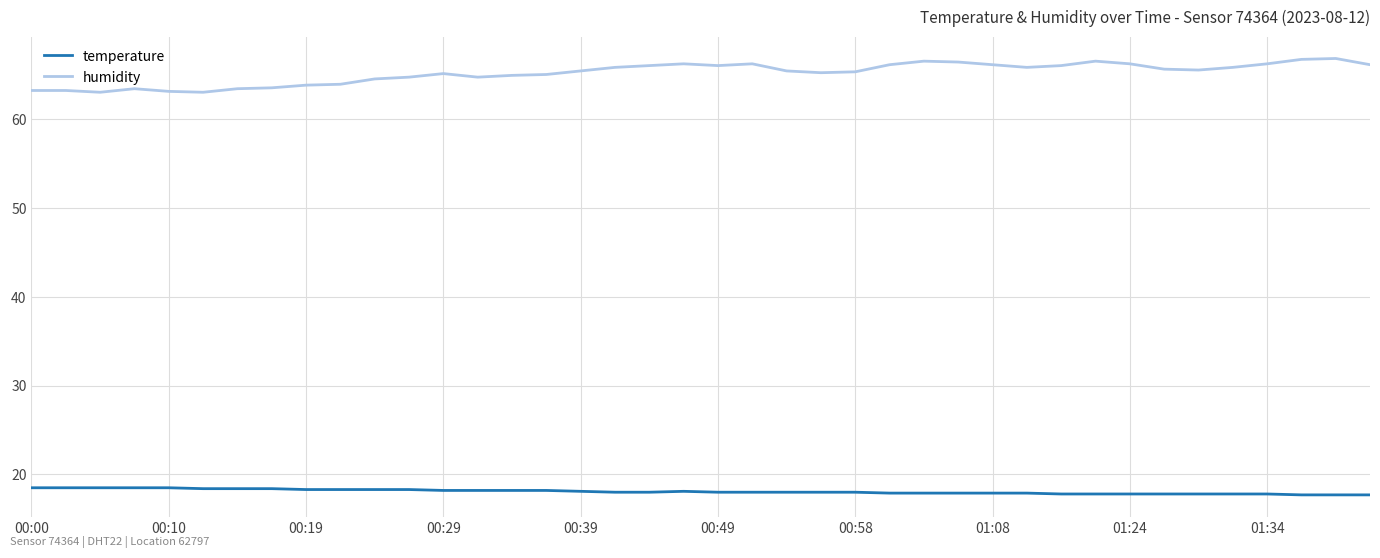

Does the chart have visible grid lines?

Yes